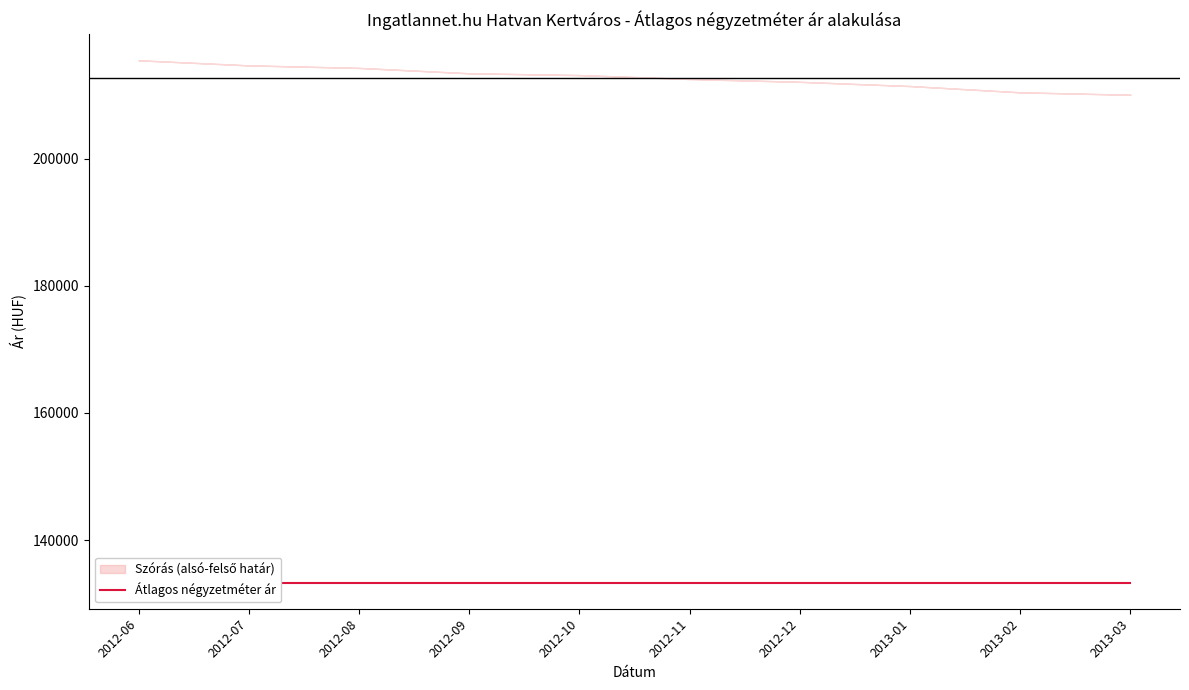

What is the approximate value of Szórás alsó határ at 2012-07, to the nearest 100?

214600